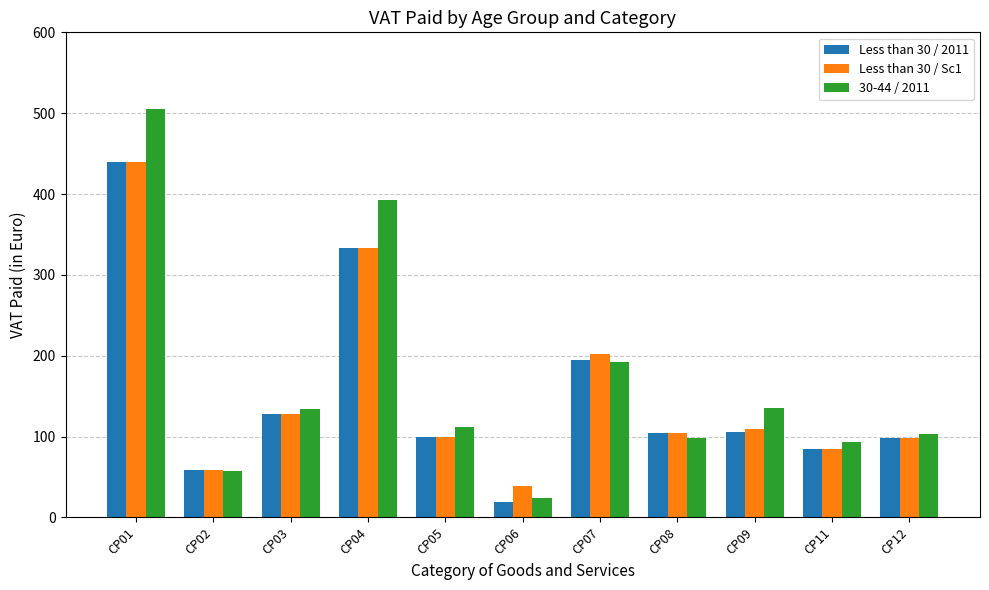

How many bars are there in total?

33